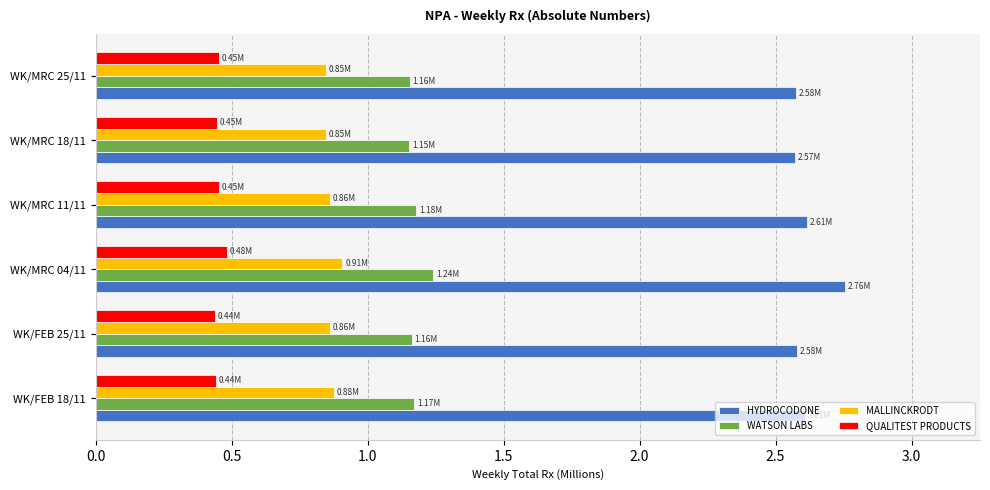

Count the MALLINCKRODT values in the range 0 to 1.

6